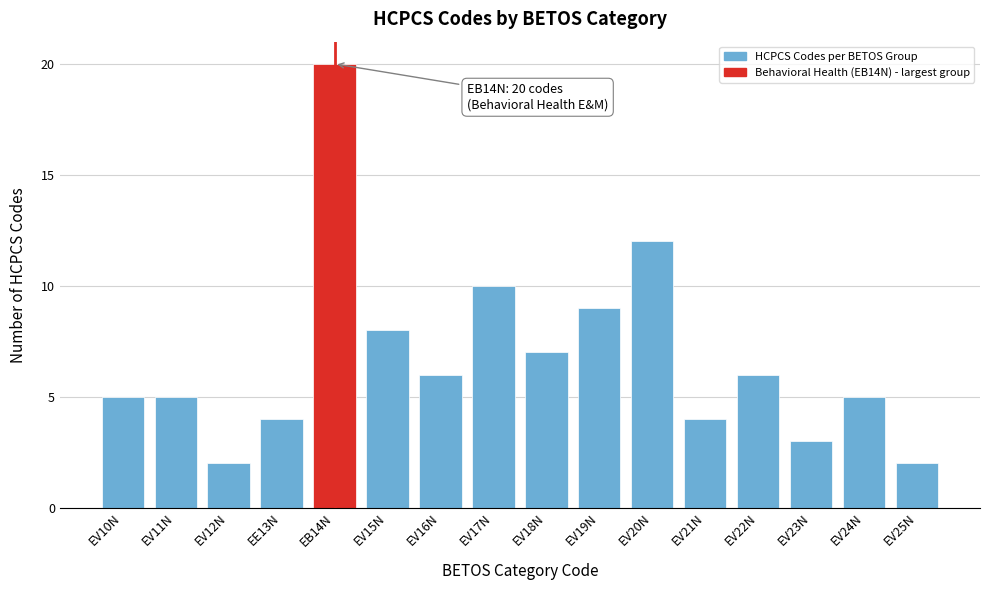

Reading left to right, list all the values displayed in this chart.

EV10N=5	EV11N=5	EV12N=2	EE13N=4	EB14N=20	EV15N=8	EV16N=6	EV17N=10	EV18N=7	EV19N=9	EV20N=12	EV21N=4	EV22N=6	EV23N=3	EV24N=5	EV25N=2